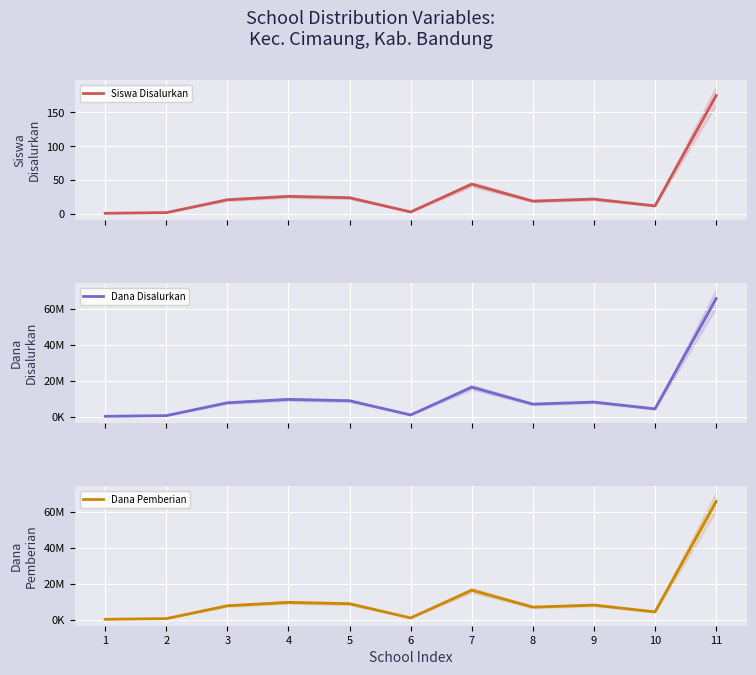

The value of Dana Pemberian at 11 is 65625000. True or false?

True